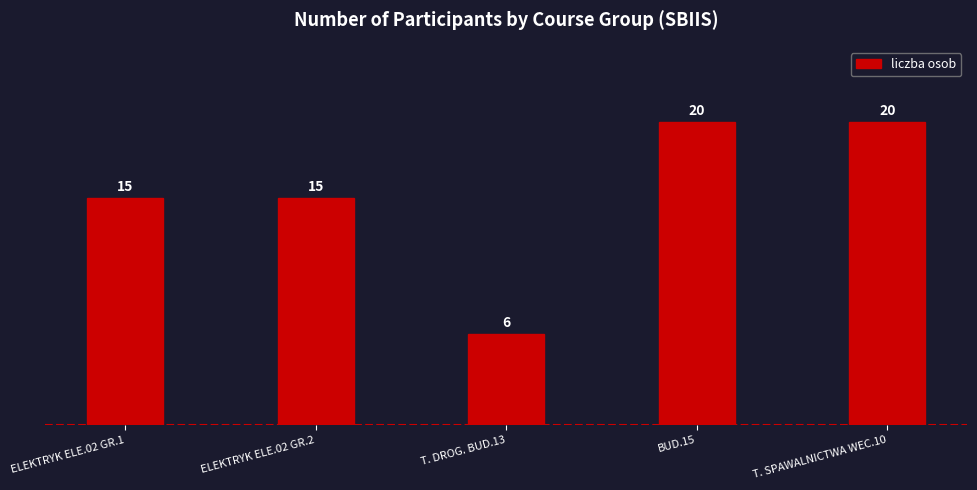

What is the value of the 3rd bar from the left?

6